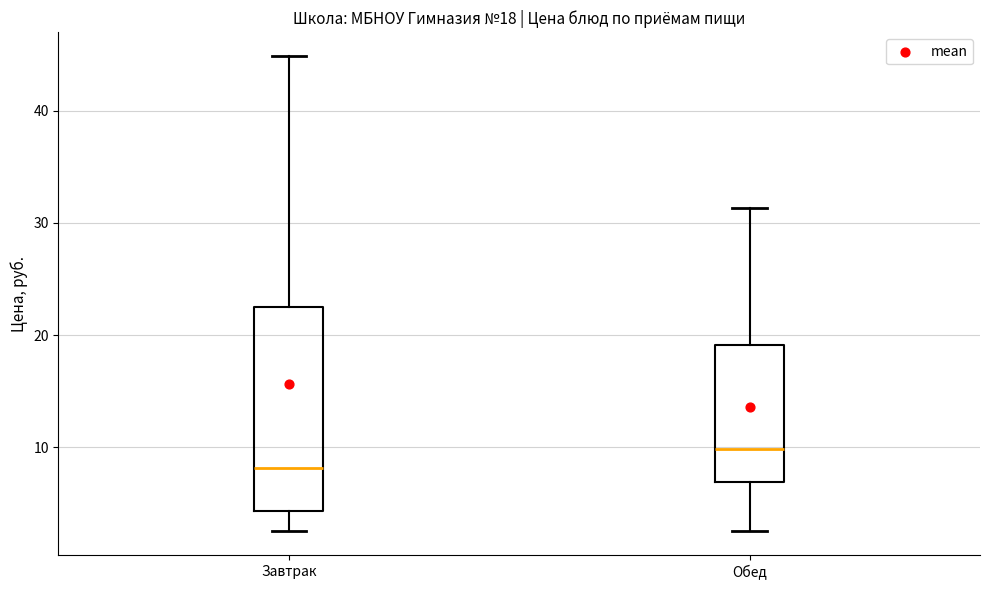

Which box's median line is the lowest?

Завтрак